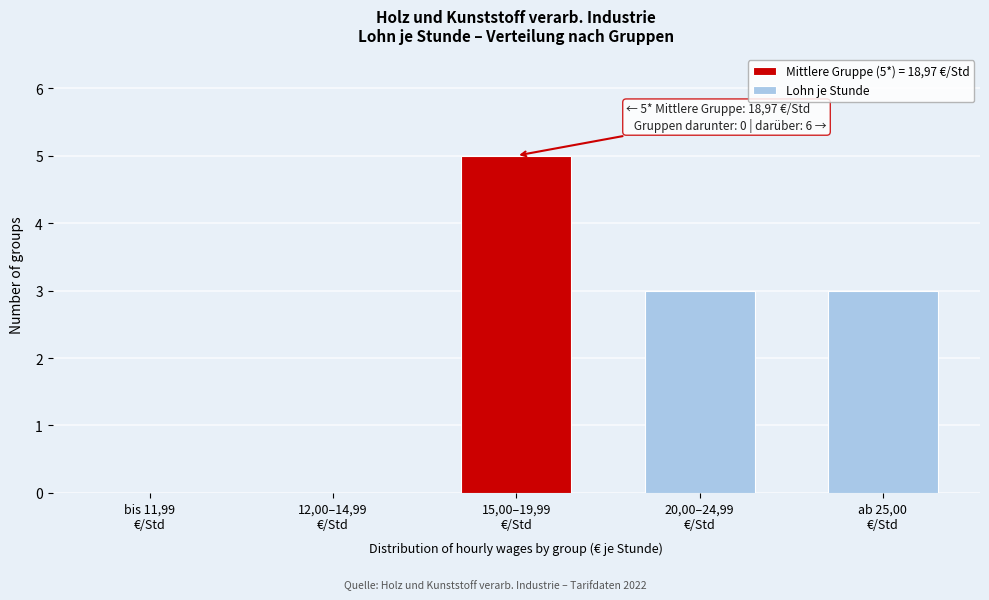

What is the greatest value displayed?

5